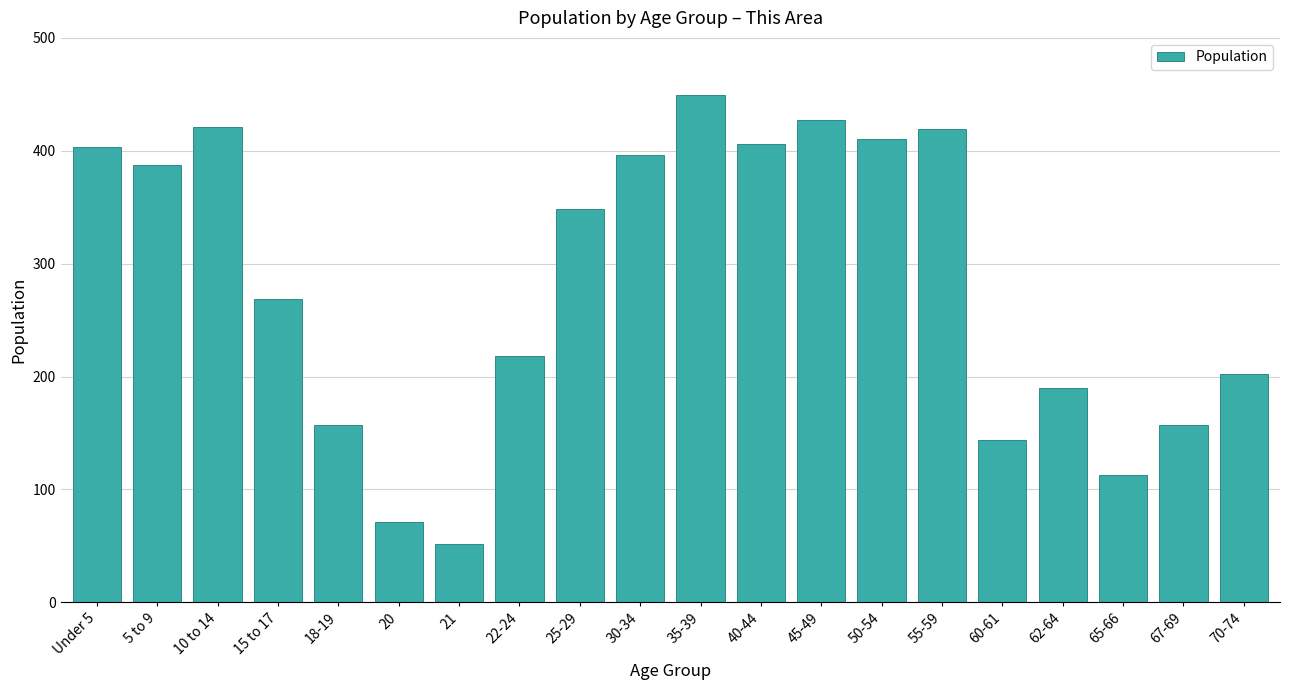

Reading right to left, list all the values displayed in this chart.

202	157	113	190	144	419	410	427	406	449	396	348	218	52	71	157	269	421	387	403